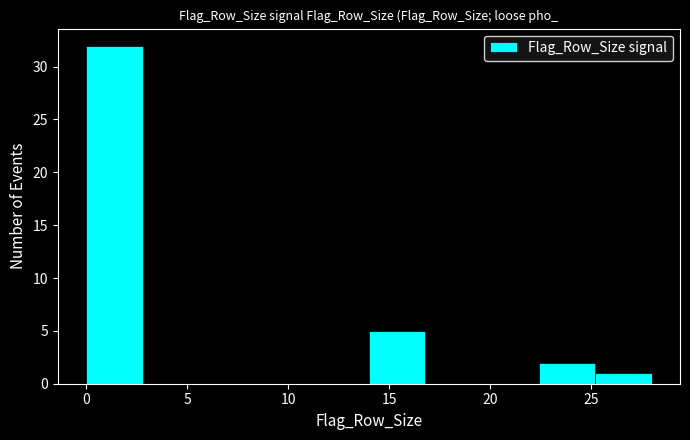

Reading left to right, transcribe this chart: for each bar, give the range it covers on the x-axis and its height. Neither the bar edges nor the heights are printed on the chart, so give them approximately, as read against the axes.

0.0 to 2.8: 32
2.8 to 5.6: 0
5.6 to 8.4: 0
8.4 to 11.2: 0
11.2 to 14.0: 0
14.0 to 16.8: 5
16.8 to 19.6: 0
19.6 to 22.4: 0
22.4 to 25.2: 2
25.2 to 28.0: 1